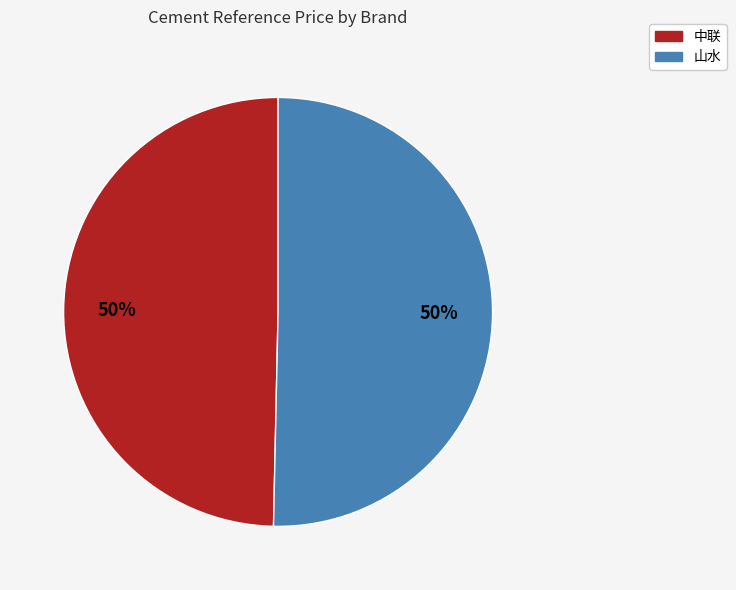

To the nearest percent, what is the average slice percentage?

50%